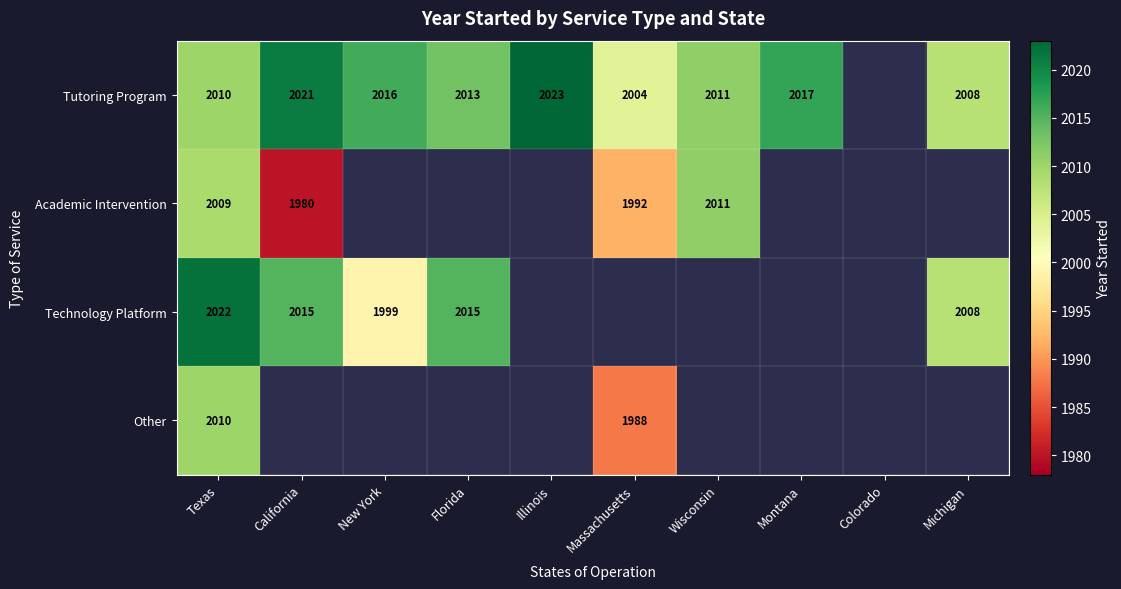

The Tutoring Program series shows 2017 at Montana. True or false?

True